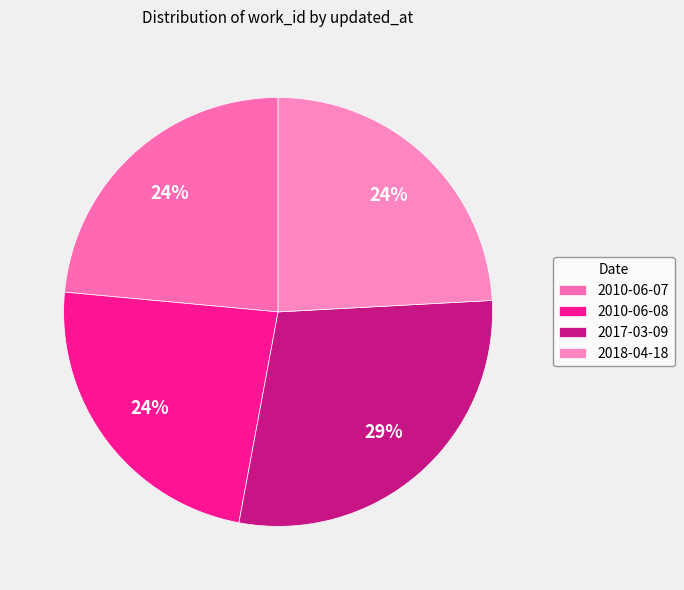

Which has a higher value, 2010-06-08 or 2010-06-07?

2010-06-08